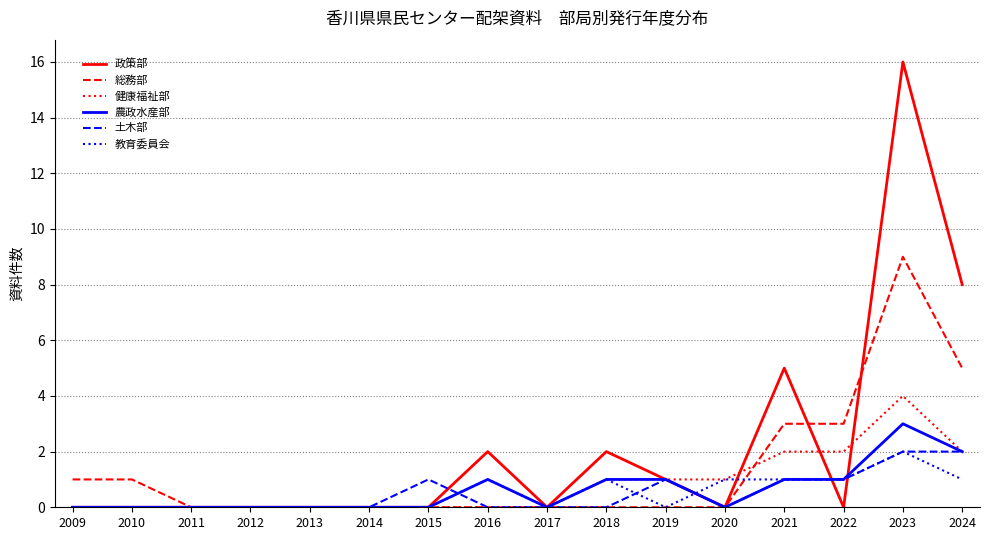

Reading left to right, transcribe all the data shown in this chart.

政策部: 2009=0	2010=0	2011=0	2012=0	2013=0	2014=0	2015=0	2016=2	2017=0	2018=2	2019=1	2020=0	2021=5	2022=0	2023=16	2024=8
総務部: 2009=1	2010=1	2011=0	2012=0	2013=0	2014=0	2015=0	2016=0	2017=0	2018=0	2019=0	2020=0	2021=3	2022=3	2023=9	2024=5
健康福祉部: 2009=0	2010=0	2011=0	2012=0	2013=0	2014=0	2015=0	2016=0	2017=0	2018=1	2019=1	2020=1	2021=2	2022=2	2023=4	2024=2
農政水産部: 2009=0	2010=0	2011=0	2012=0	2013=0	2014=0	2015=0	2016=1	2017=0	2018=1	2019=1	2020=0	2021=1	2022=1	2023=3	2024=2
土木部: 2009=0	2010=0	2011=0	2012=0	2013=0	2014=0	2015=1	2016=0	2017=0	2018=0	2019=1	2020=0	2021=1	2022=1	2023=2	2024=2
教育委員会: 2009=0	2010=0	2011=0	2012=0	2013=0	2014=0	2015=0	2016=1	2017=0	2018=1	2019=0	2020=1	2021=1	2022=1	2023=2	2024=1